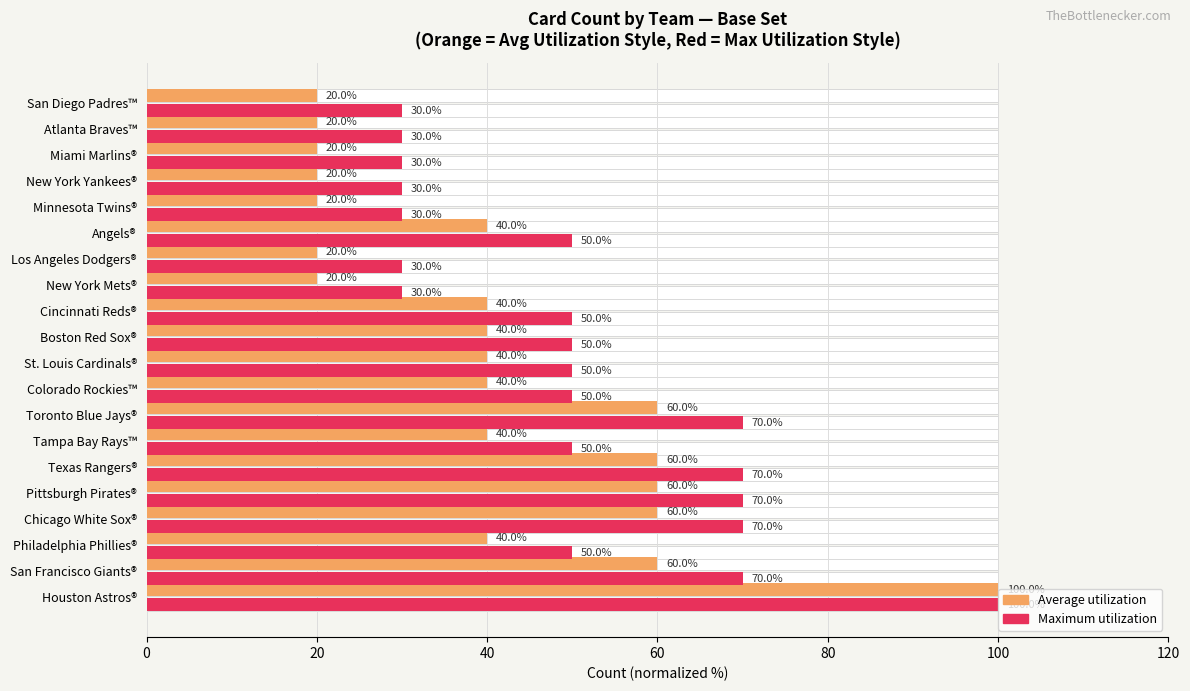

Between Toronto Blue Jays® and Atlanta Braves™, which series saw the biggest shift?

Average utilization